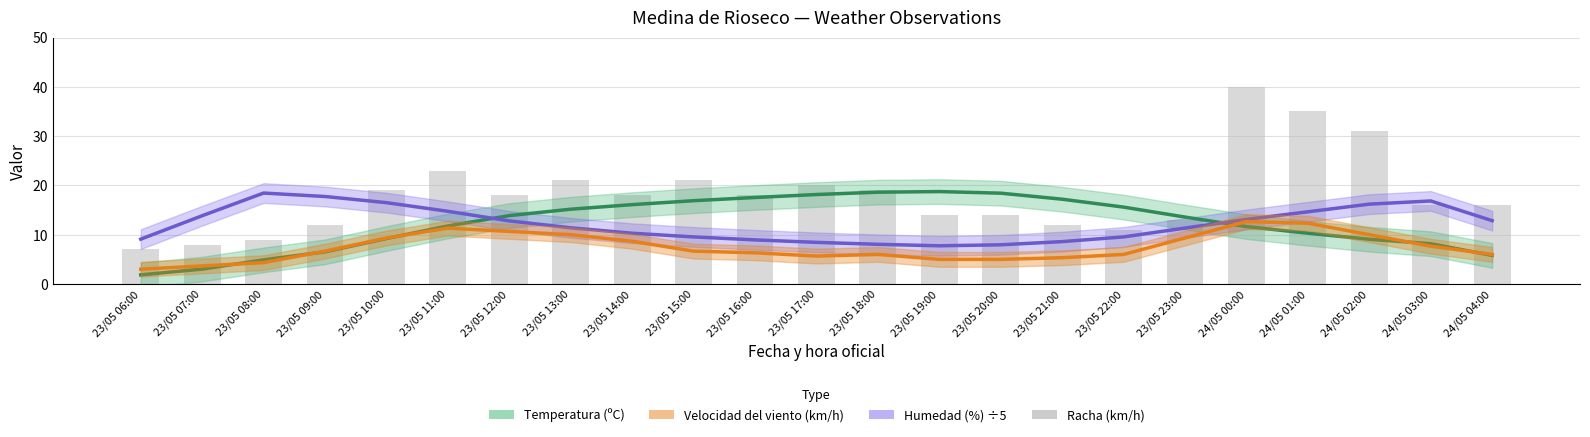

Does the chart contain any negative values?

No